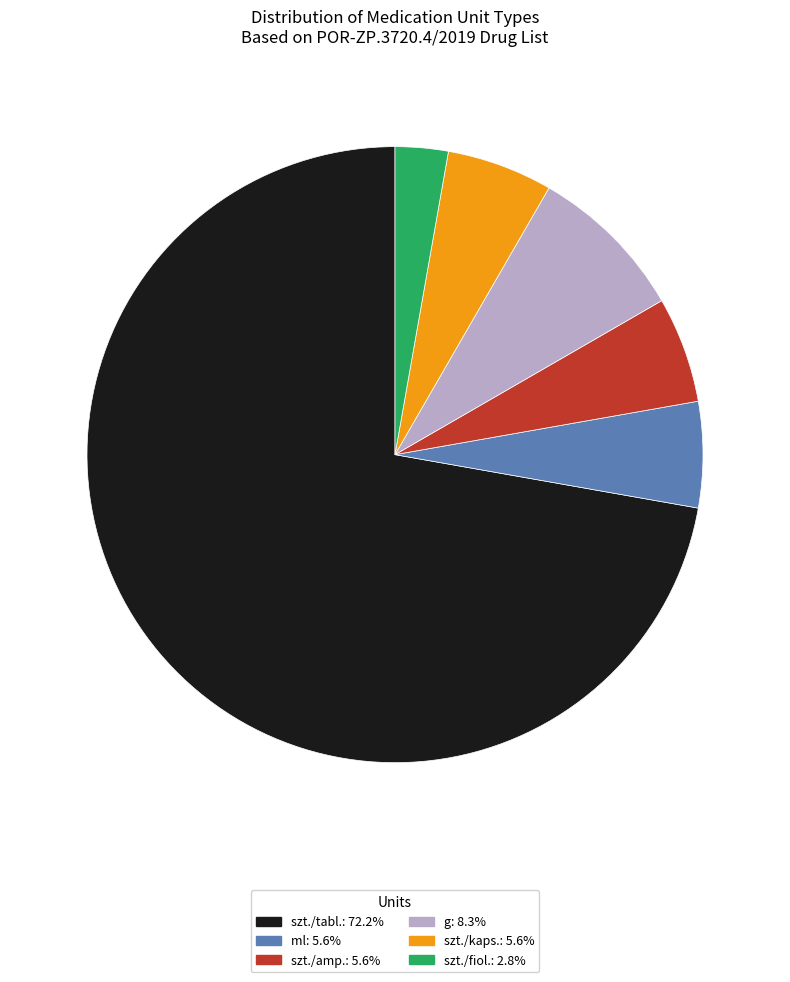

Is there a majority slice in this chart?

Yes